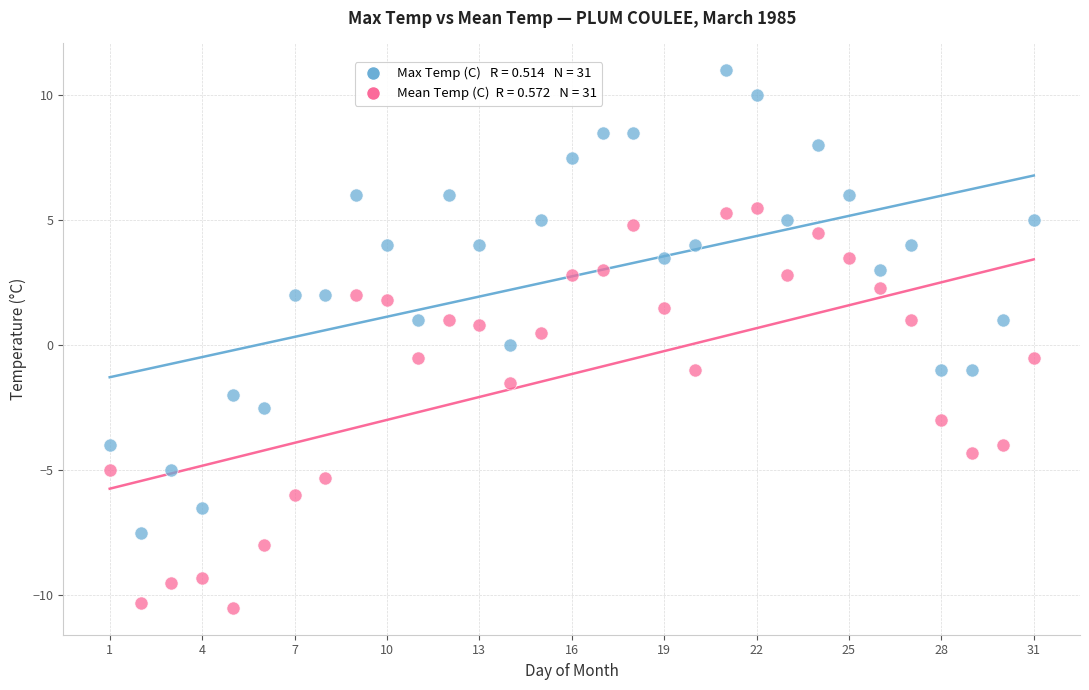

Across all data points, what is the range of Y values (max minus min)?

21.5